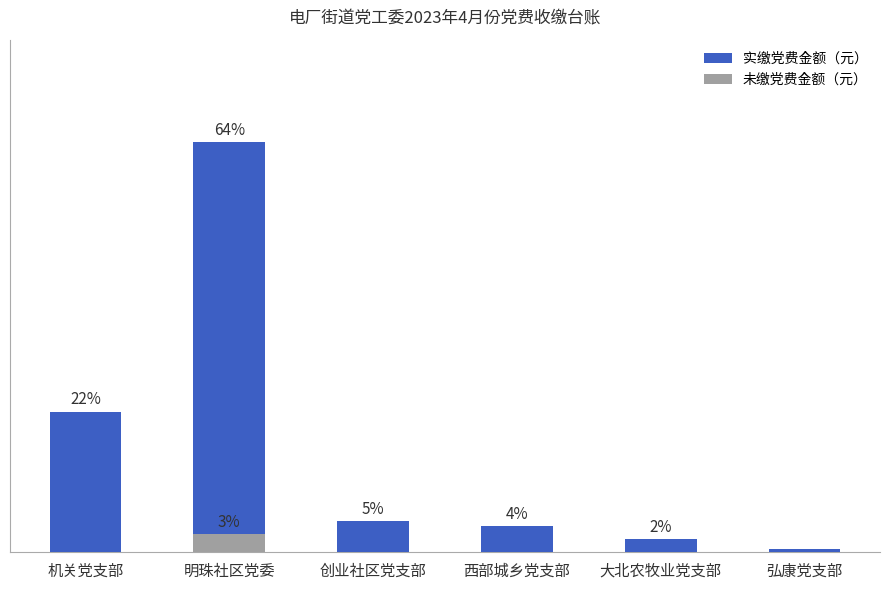

What is the label of the 2nd bar from the left?

明珠社区党委